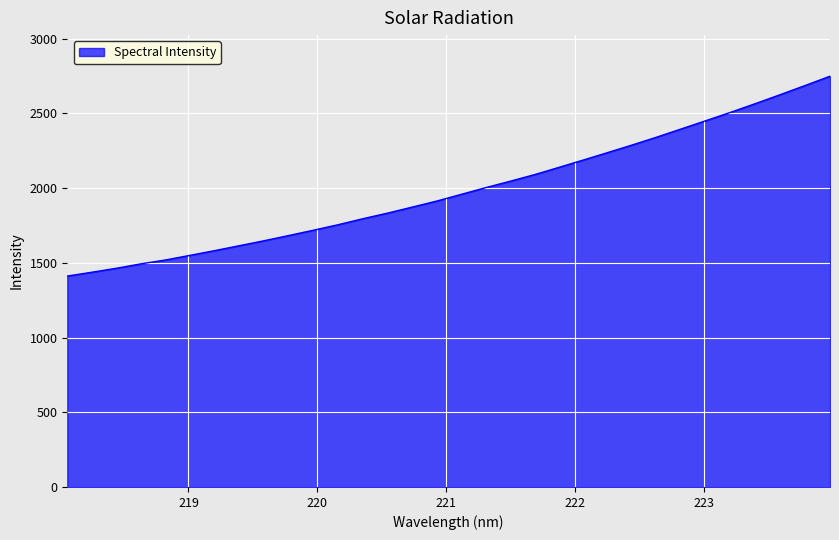

What is the difference between the maximum and minimum values?

1337.4